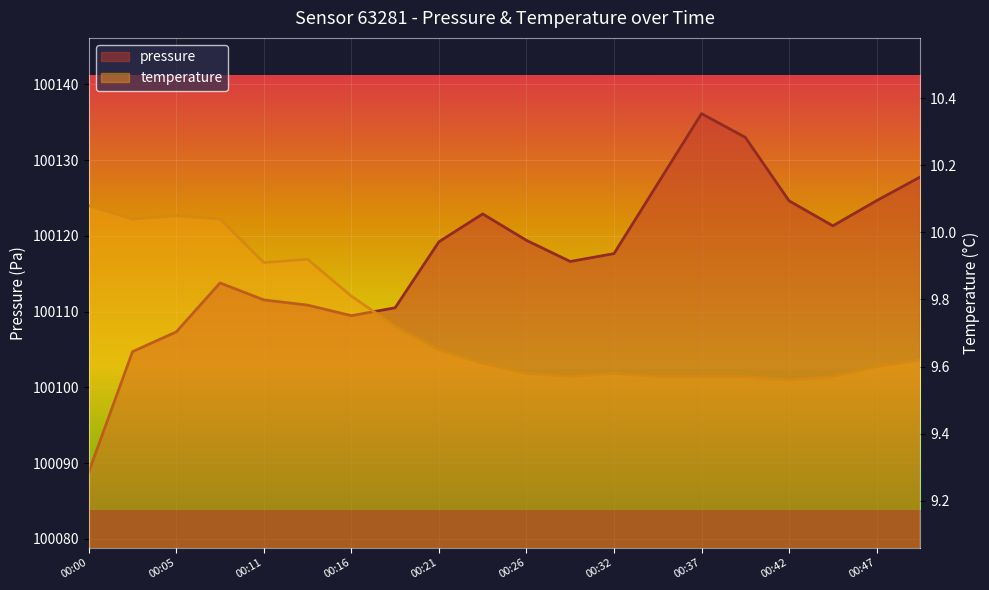

Rank the categories by pressure value from lowest to highest.

00:00, 00:03, 00:05, 00:16, 00:19, 00:13, 00:11, 00:08, 00:29, 00:32, 00:21, 00:26, 00:45, 00:24, 00:42, 00:47, 00:34, 00:50, 00:39, 00:37